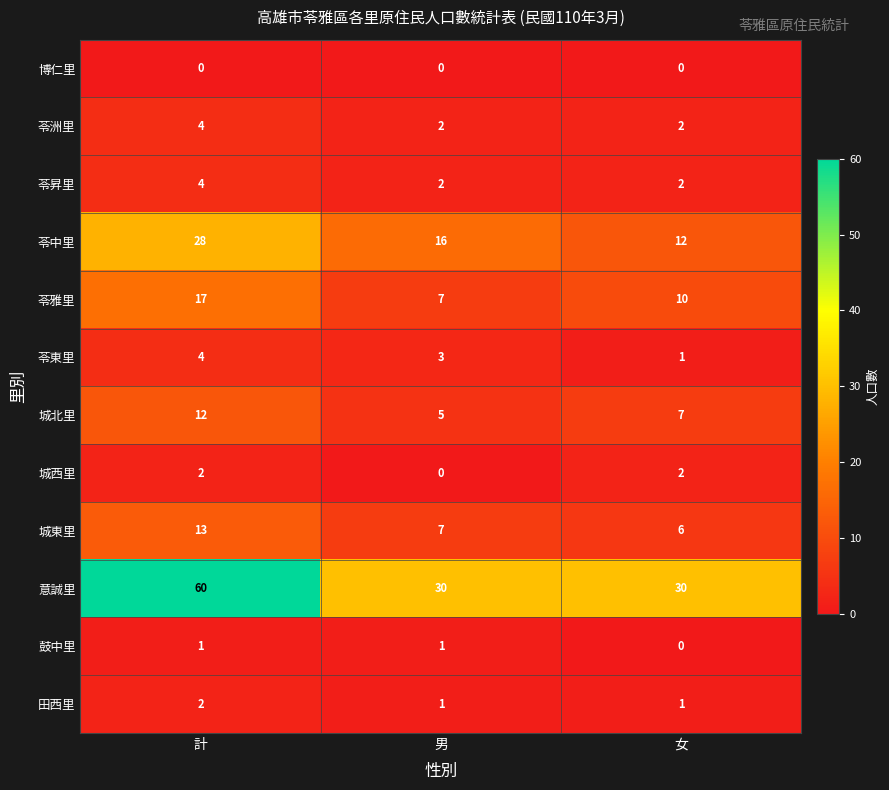

Count the 城西里 values in the range 0 to 2.

3